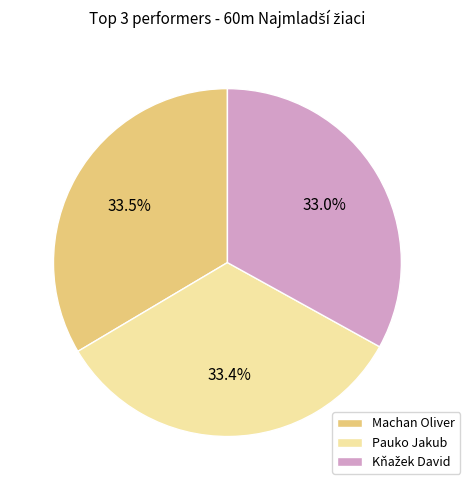

What portion of the pie excludes Machan Oliver?

66.5%